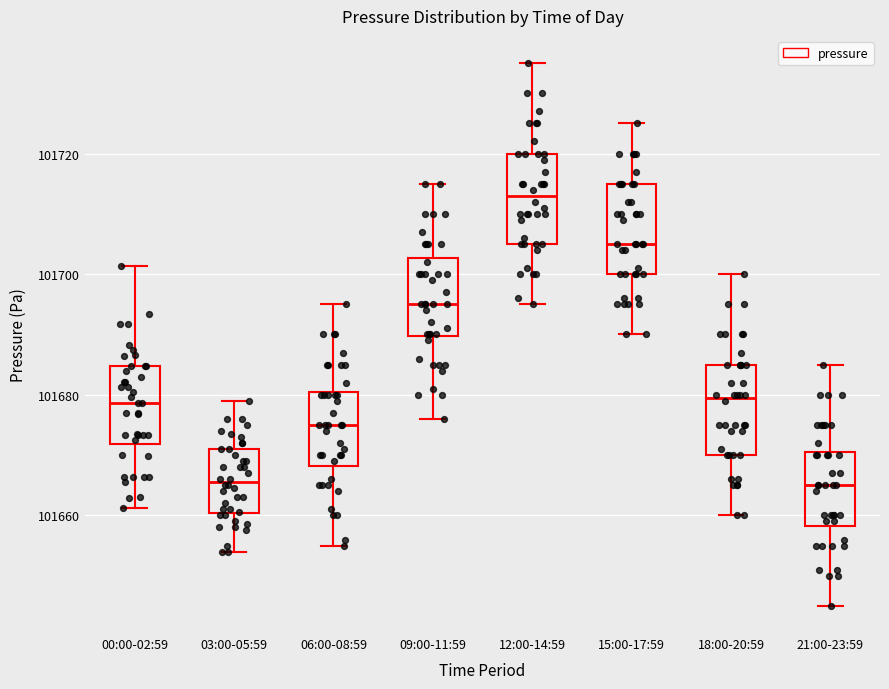

Which box's median line is the highest?

12:00-14:59